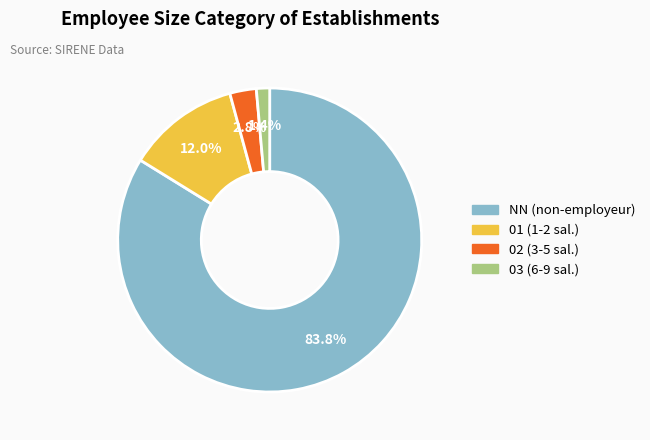

Does NN account for over 50% of the chart?

Yes